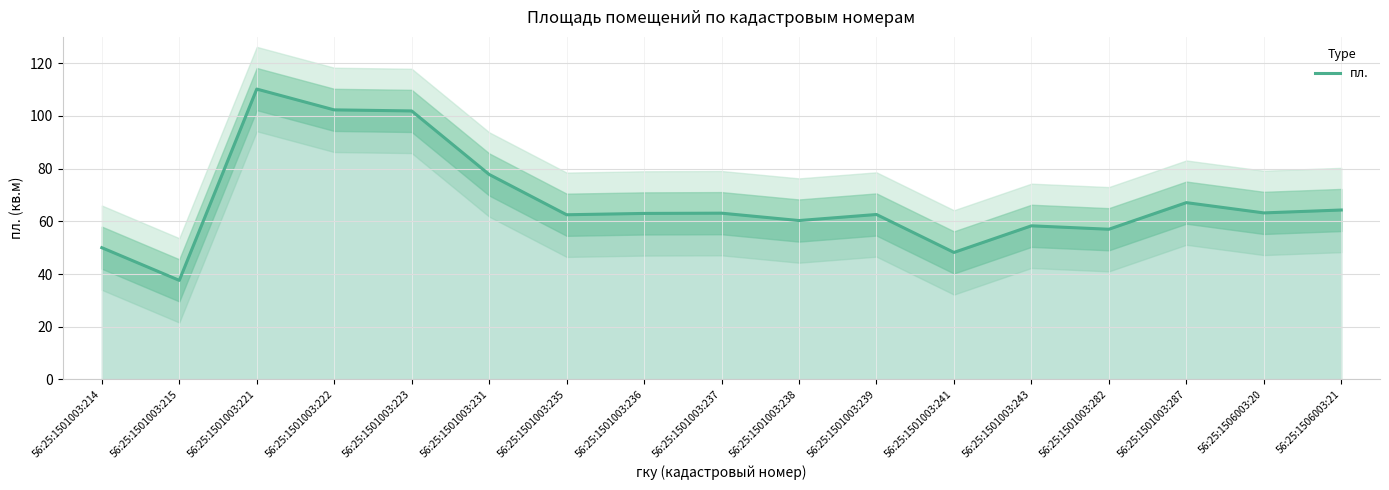

What is the value of the 7th point from the left?

62.5